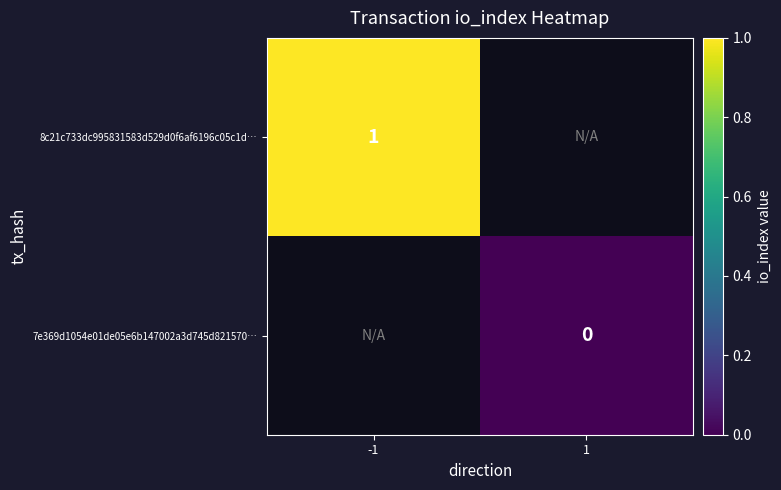

True or false: 8c21c733dc995831583d529d0f6af6196c05c1d… has a value of 1 at -1.

True